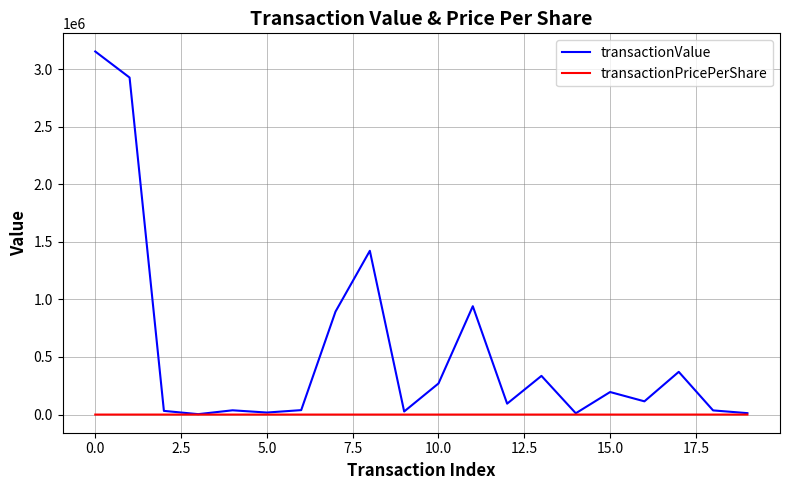

Which series has the largest range (max minus min)?

transactionValue